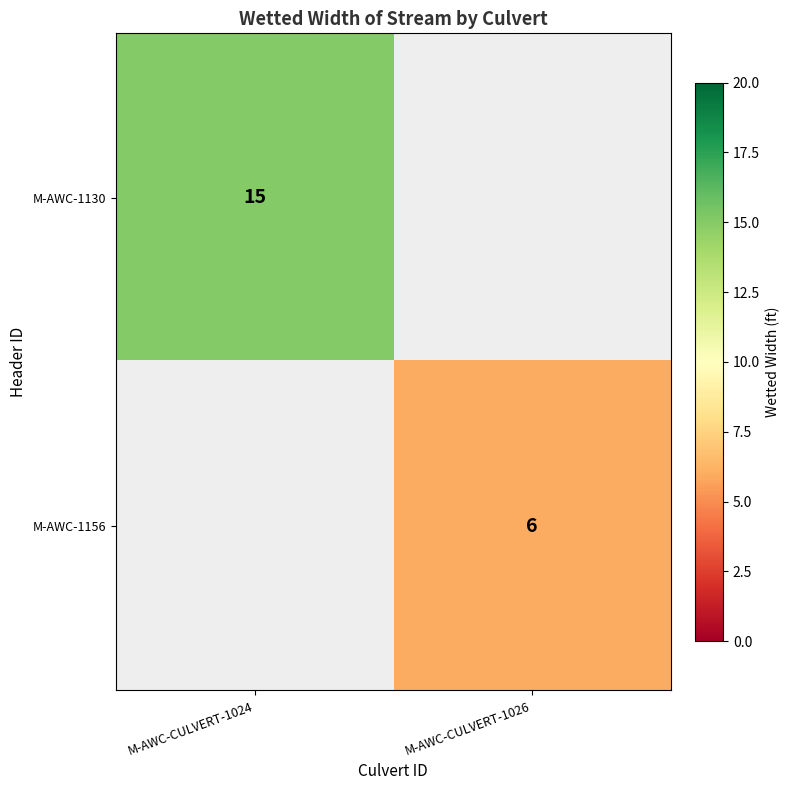

Which has a higher value, M-AWC-CULVERT-1026 or M-AWC-CULVERT-1024?

M-AWC-CULVERT-1024